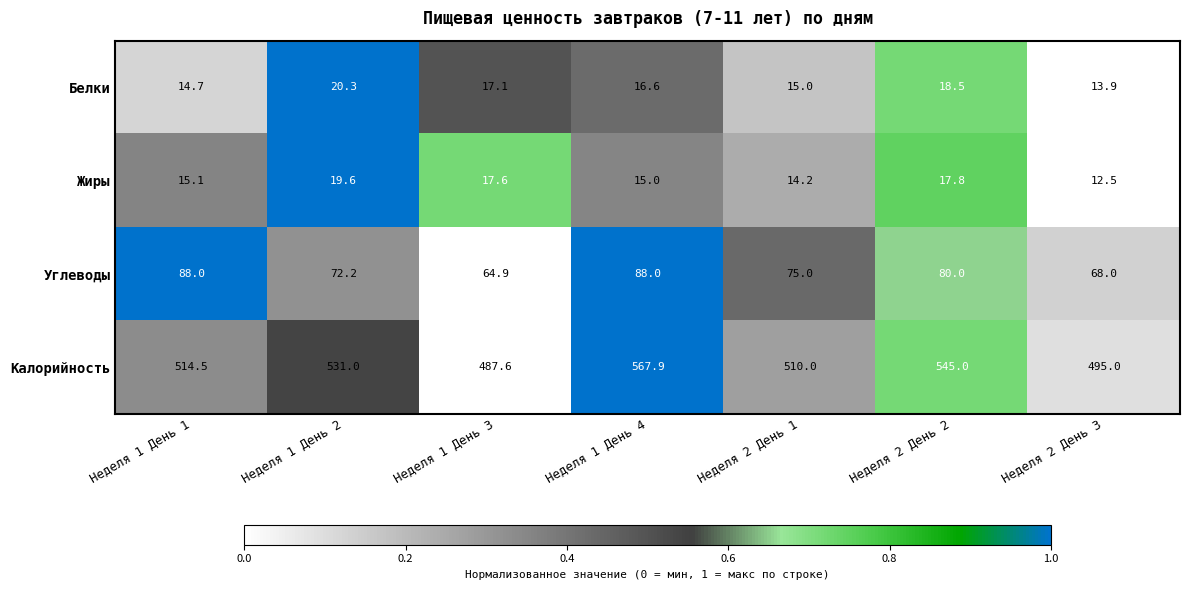

Which category has the highest value across all series?

Неделя 1 День 4